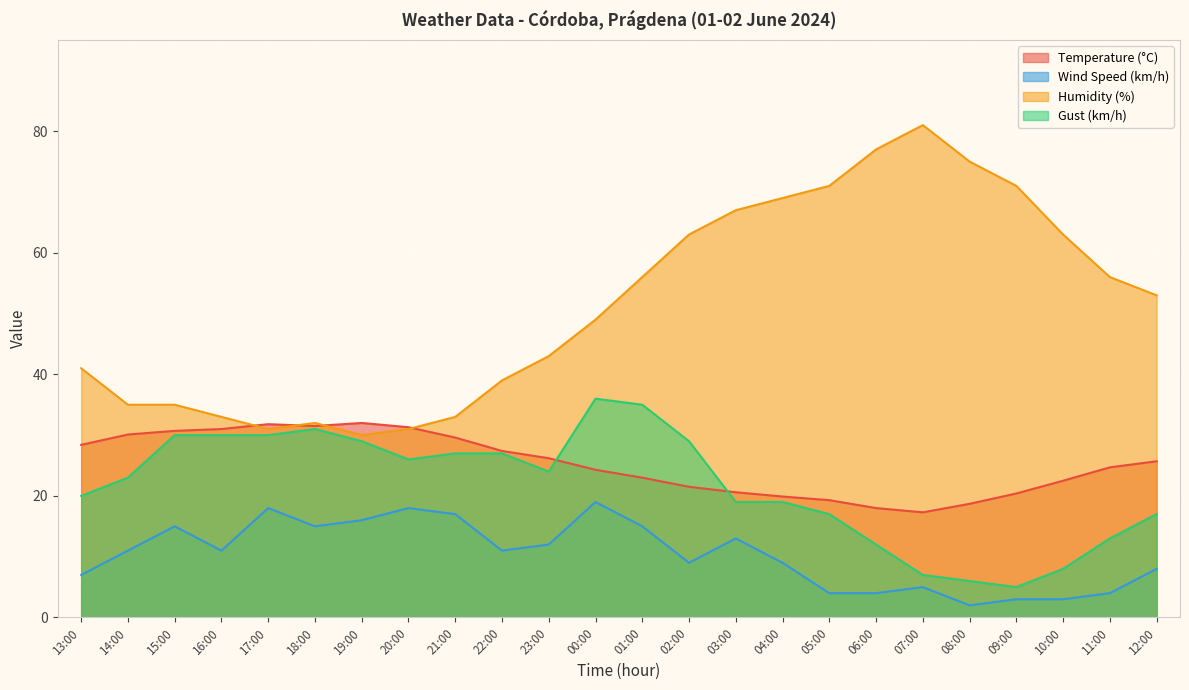

Which category has the highest value across all series?

07:00